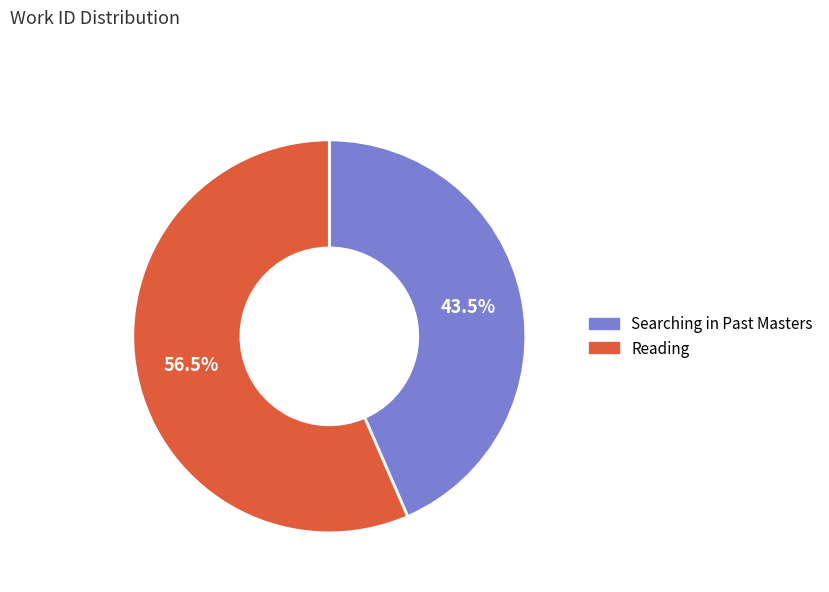

Does Reading account for over 50% of the chart?

Yes